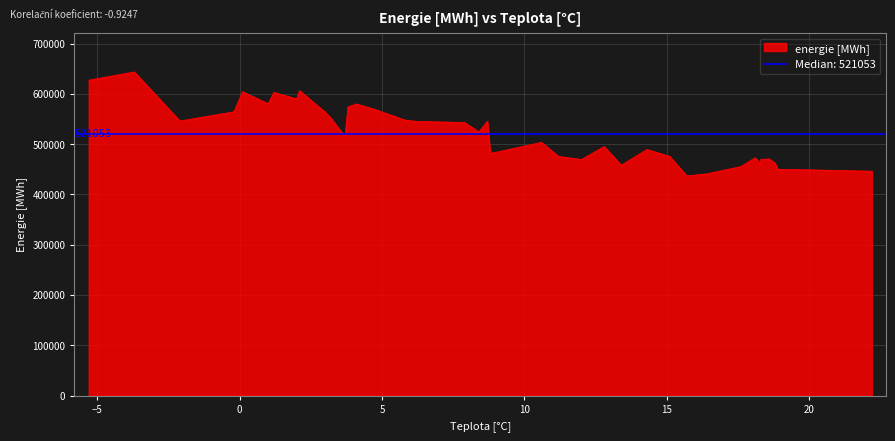

Does the chart display data point markers on the line(s)?

No